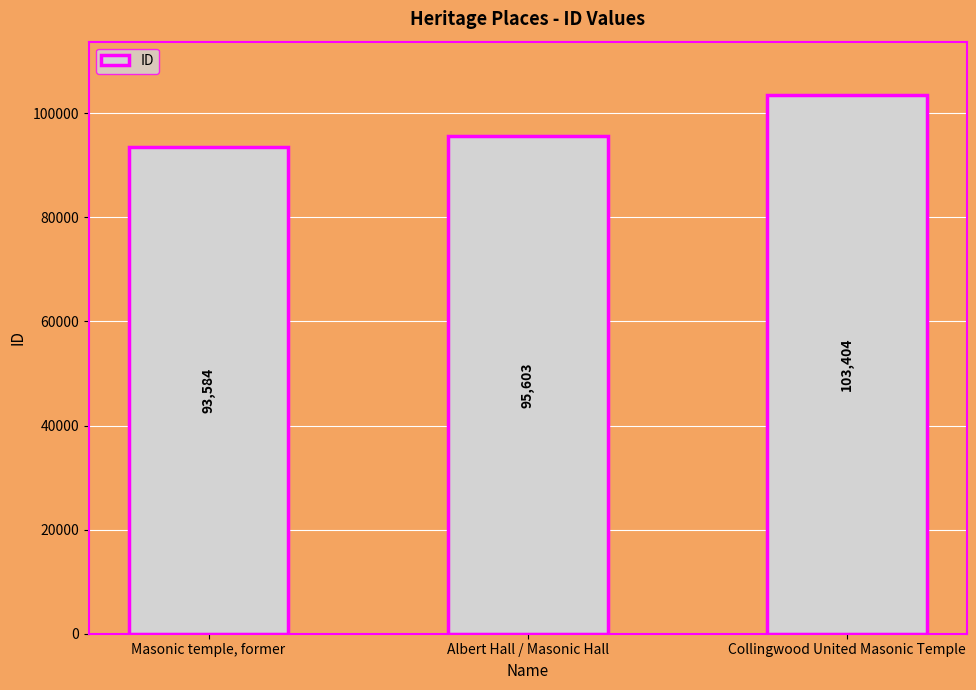

Reading left to right, what are all the values shown in this chart?

Masonic temple, former=93584	Albert Hall / Masonic Hall=95603	Collingwood United Masonic Temple=103404